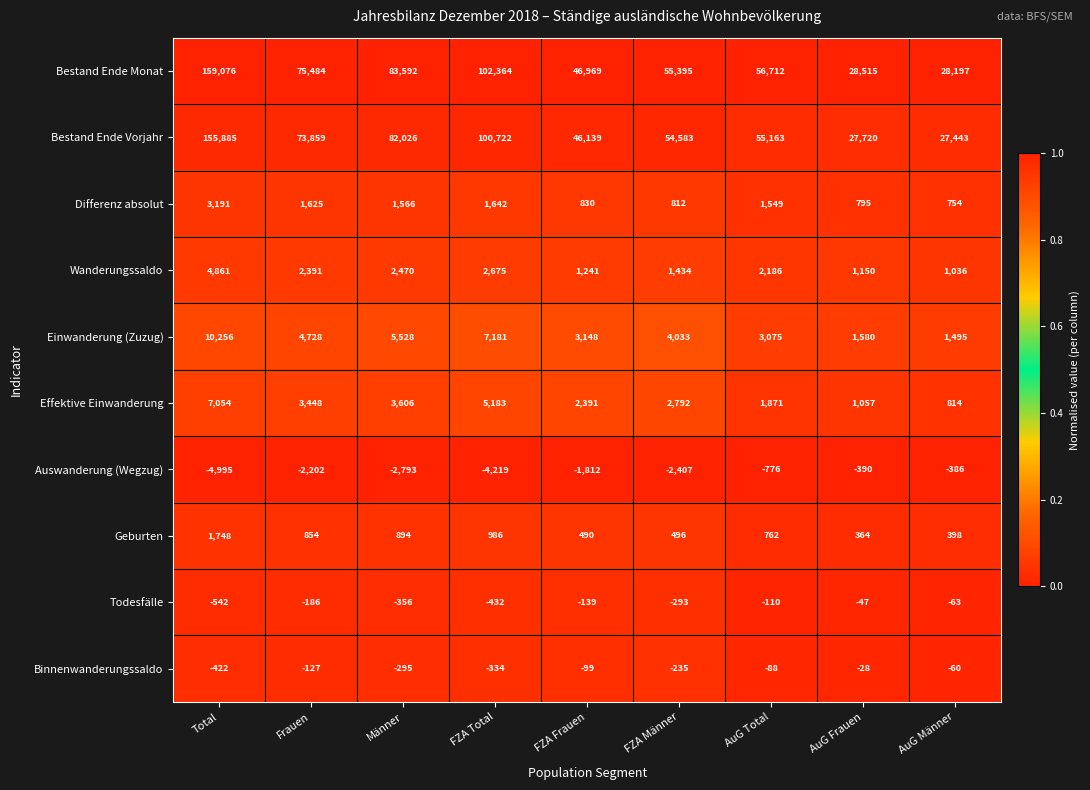

Rank the series by their maximum value, from lowest to highest.

Auswanderung (Wegzug), Todesfälle, Binnenwanderungssaldo, Geburten, Differenz absolut, Wanderungssaldo, Effektive Einwanderung, Einwanderung (Zuzug), Bestand Ende Vorjahr, Bestand Ende Monat